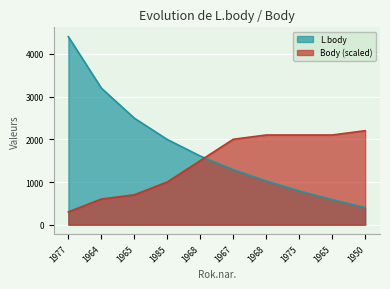

How many intersections are there between Body and L.body?

1